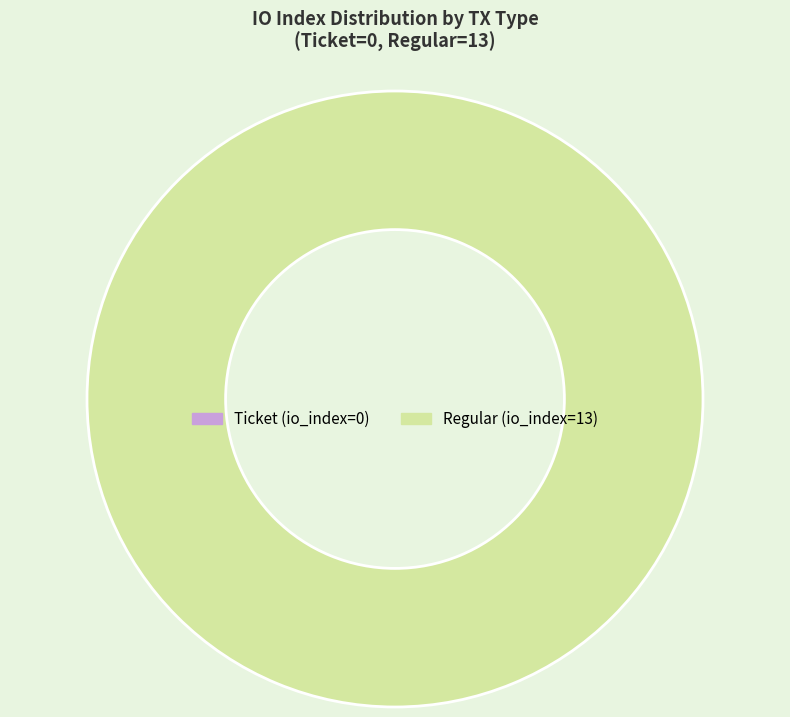

Is there a majority slice in this chart?

Yes